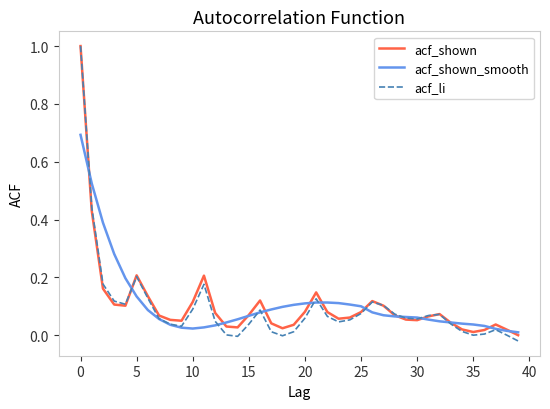

How many series are shown in this chart?

3